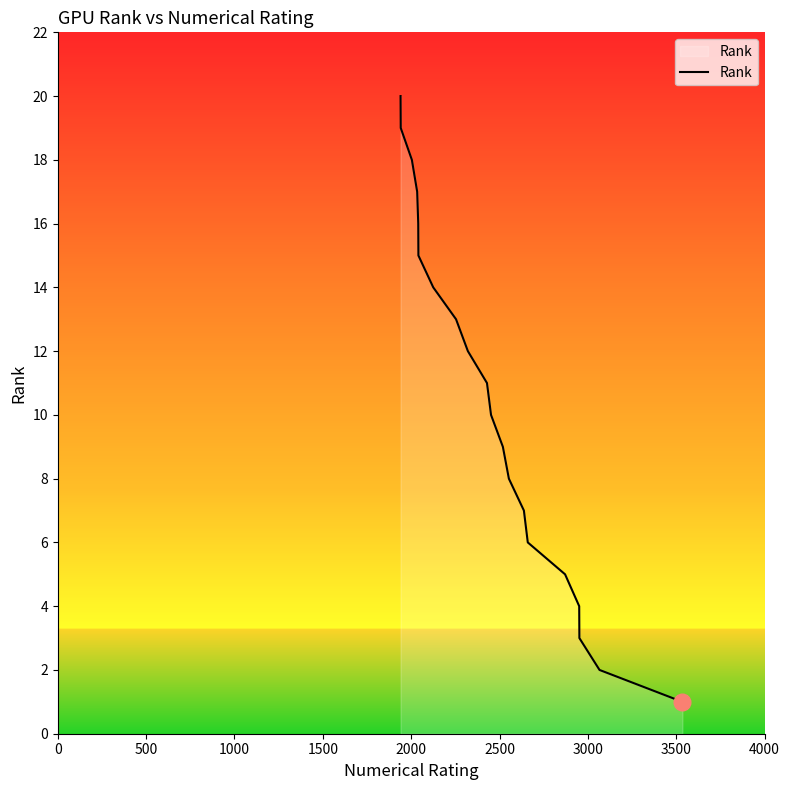

What is the difference between the maximum and second lowest values?

18